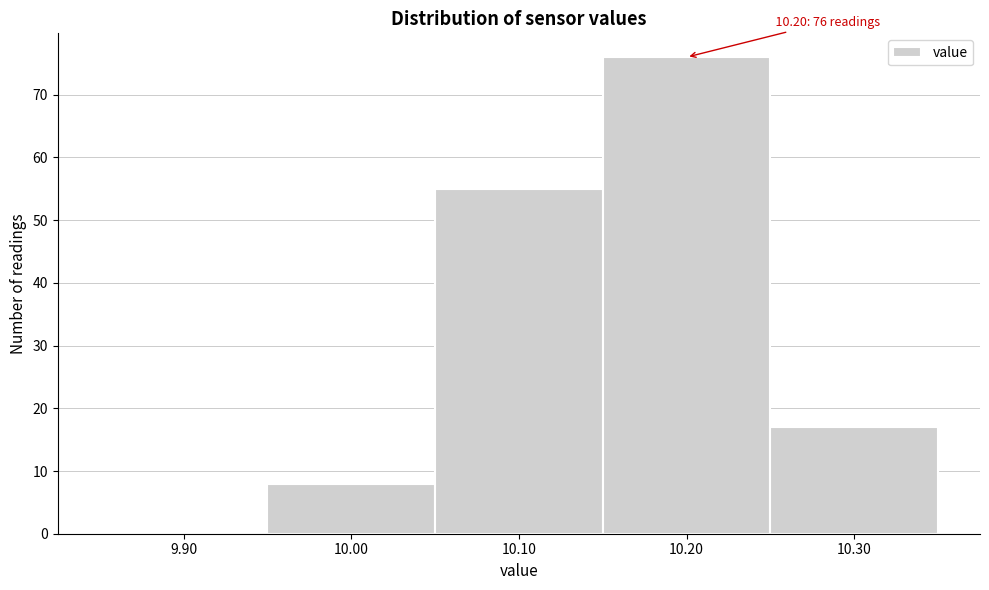

Reading left to right, transcribe all the data shown in this chart.

9.90=0	10.00=8	10.10=55	10.20=76	10.30=17